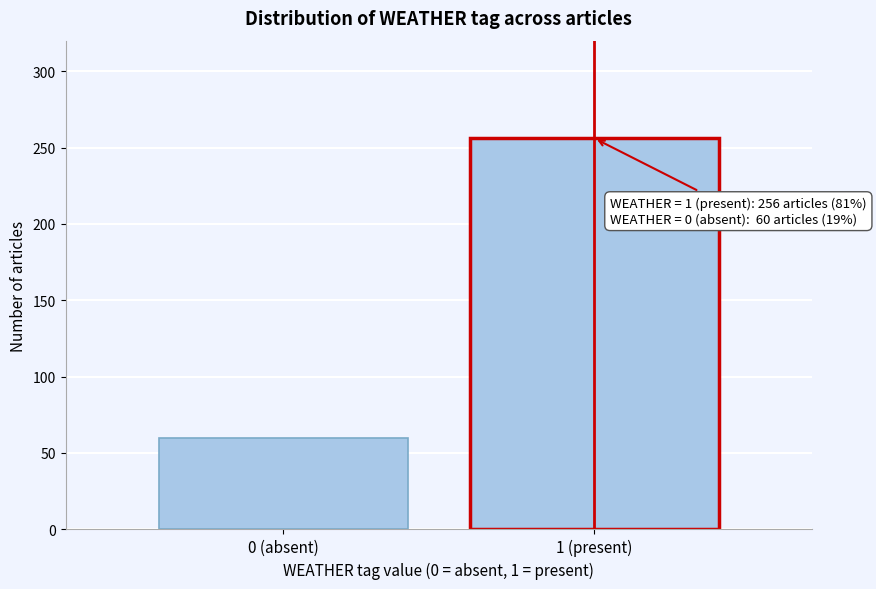

Reading left to right, extract all data points from this chart.

0 (absent)=60	1 (present)=256